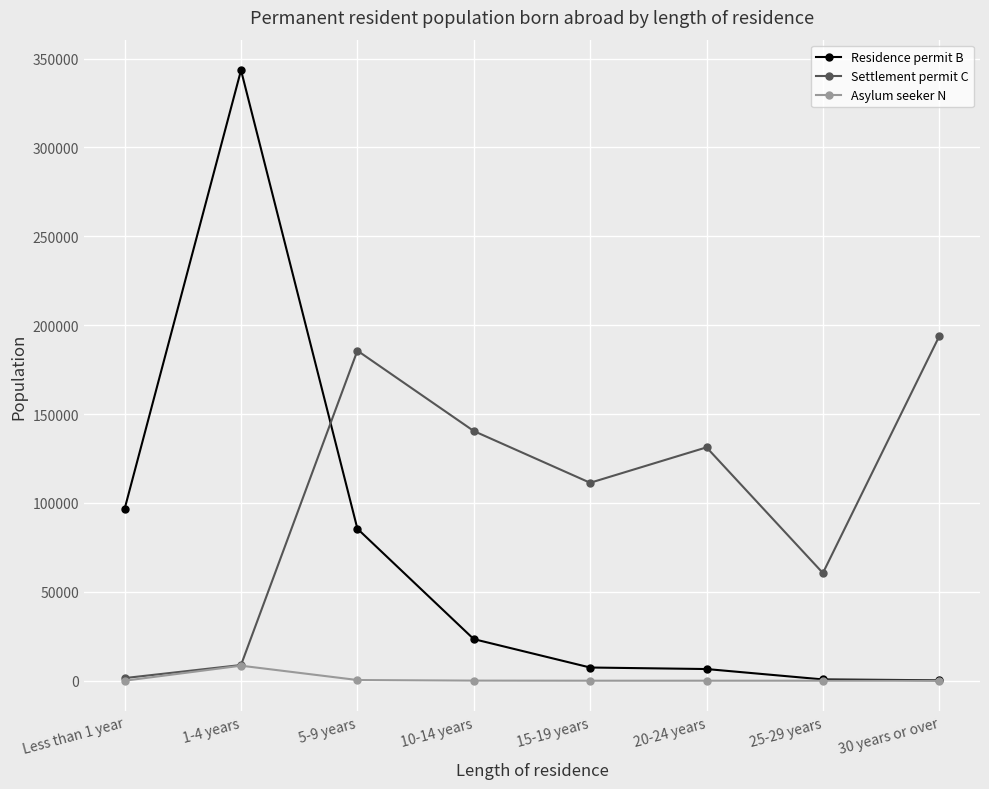

At which category is the sum across all series the highest?

1-4 years